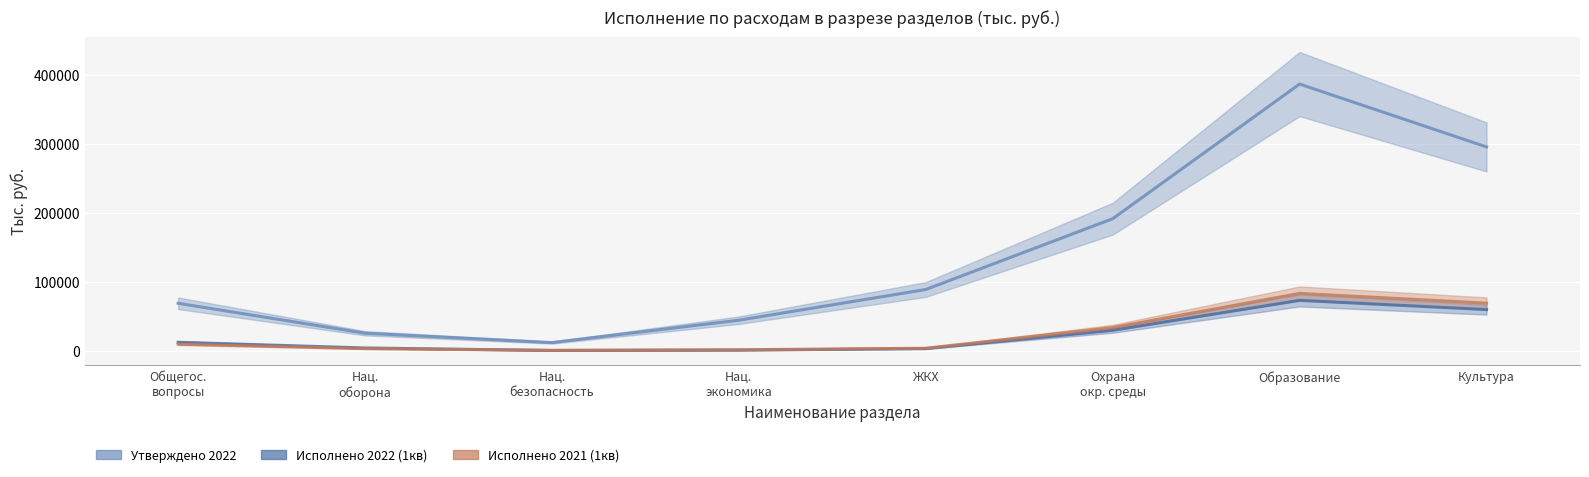

What is the difference between the highest and lowest values at Образование?

313568.1